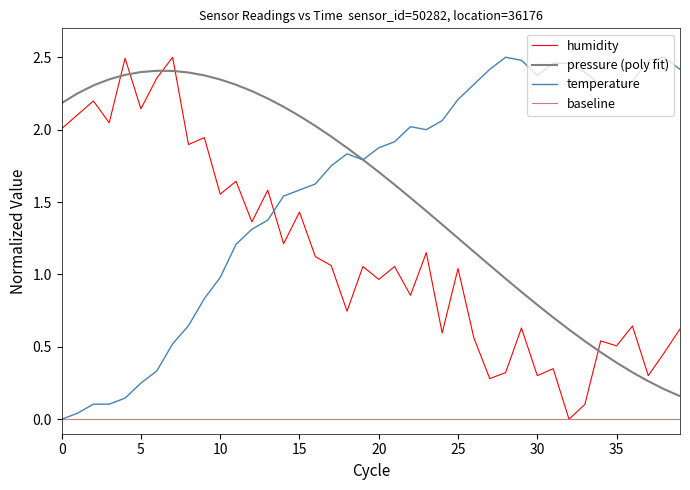

At how many categories does at least one series exceed 1?

40